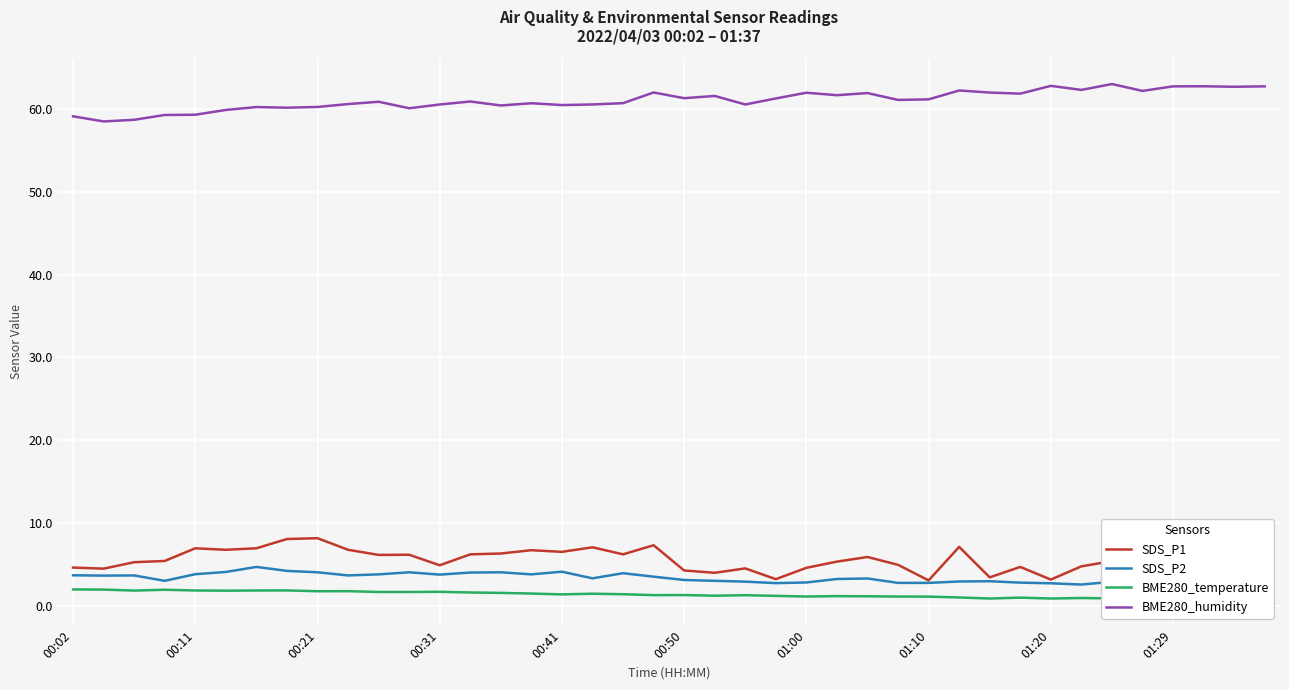

What is the approximate value of BME280_humidity at 00:02?

59.1